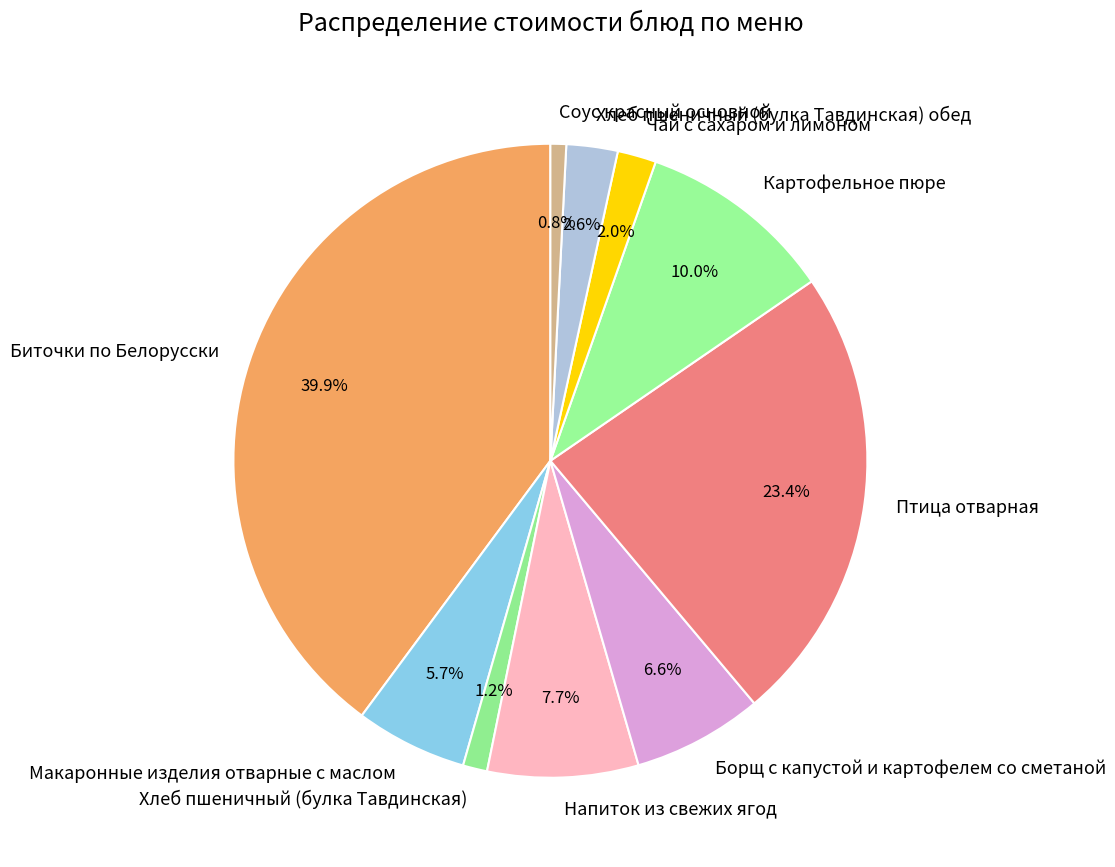

Does any single category account for the majority?

No